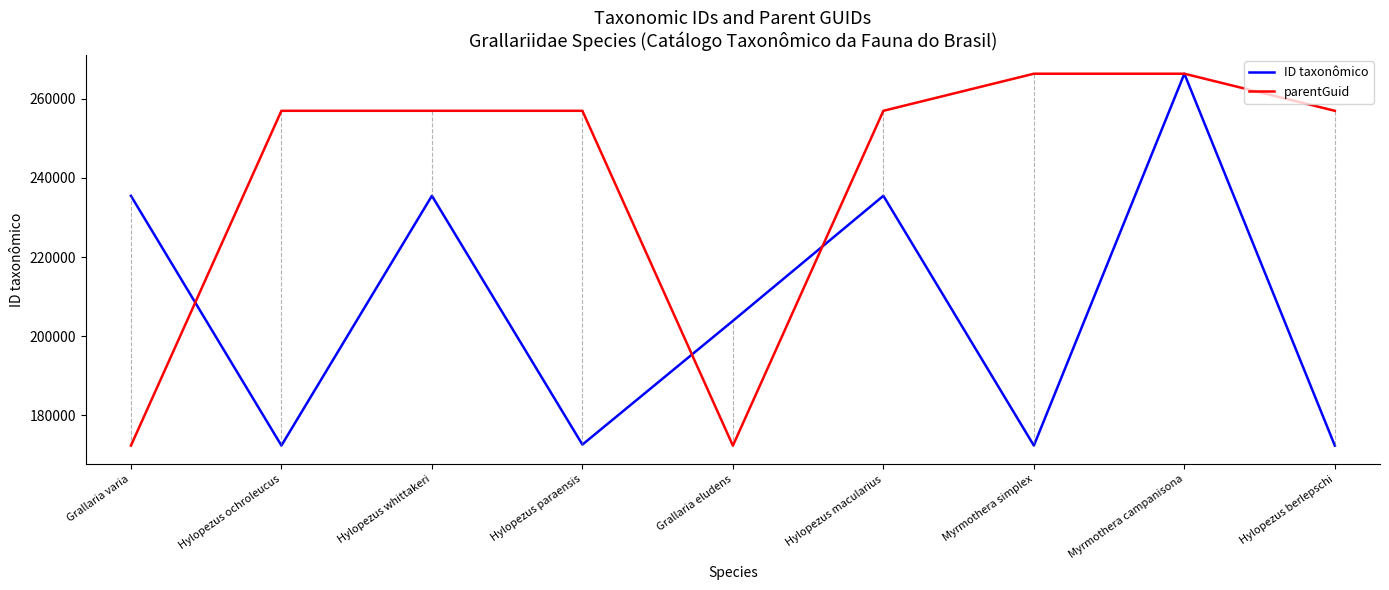

List the series in order of their overall mean, highest first.

parentGuid, ID taxonômico